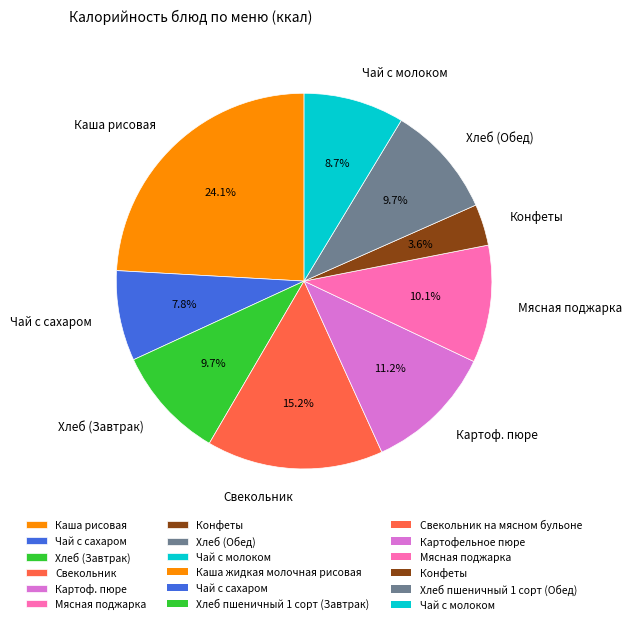

The Конфеты slice represents 17% of the pie. True or false?

False